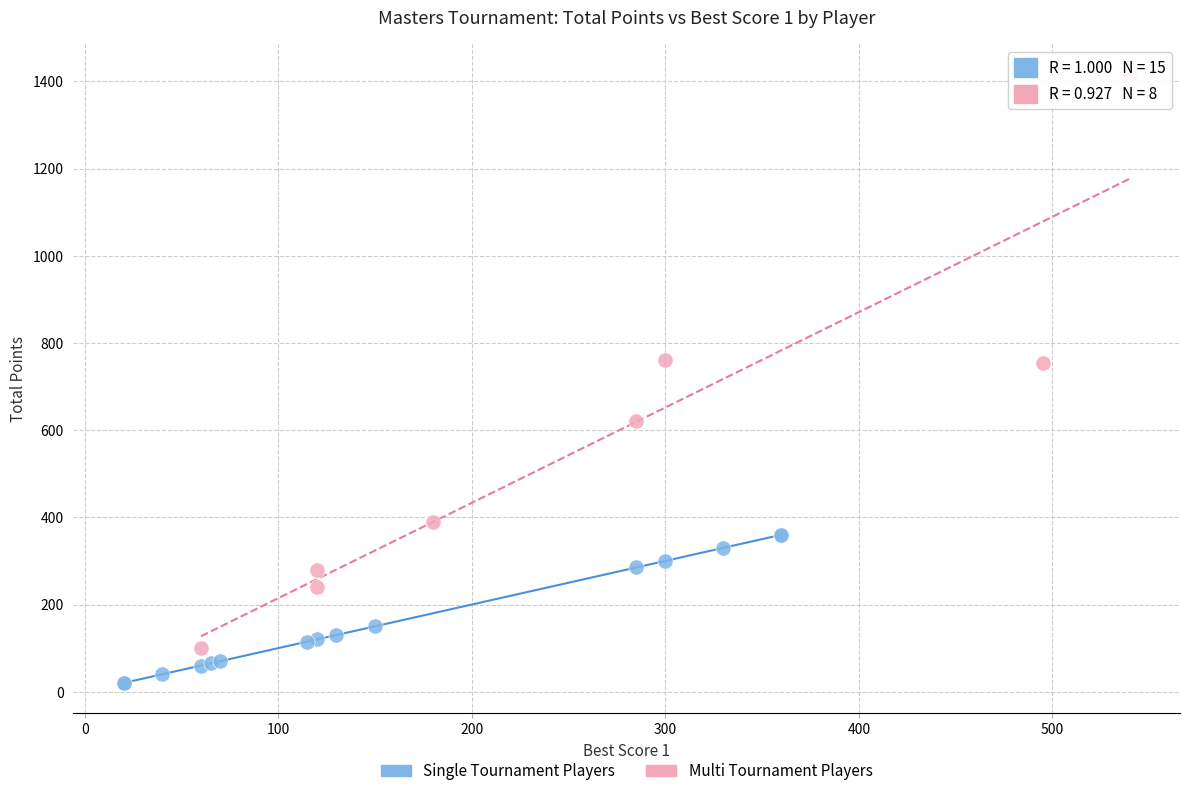

What are all the series names shown in the legend?

Single Tournament Players, Multi Tournament Players